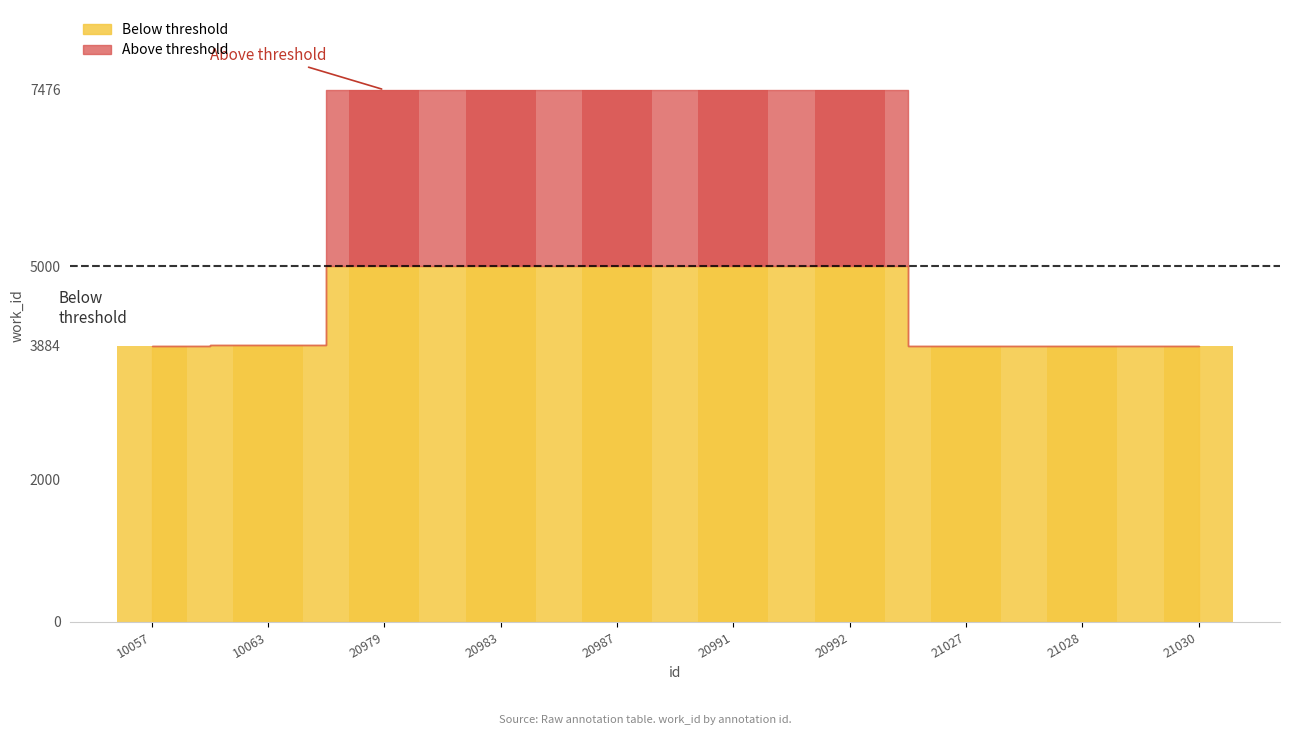

Which category has the highest value across all series?

20979